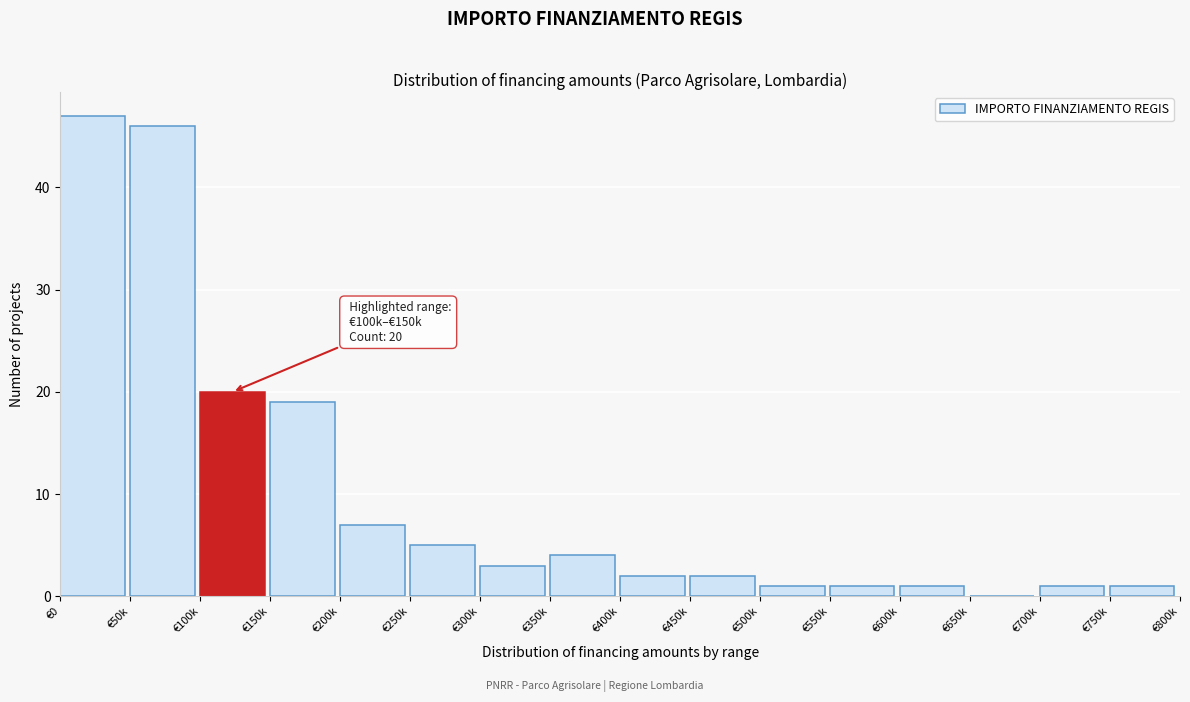

Reading right to left, list all the values displayed in this chart.

€750k=1	€700k=1	€650k=0	€600k=1	€550k=1	€500k=1	€450k=2	€400k=2	€350k=4	€300k=3	€250k=5	€200k=7	€150k=19	€100k=20	€50k=46	€0=47